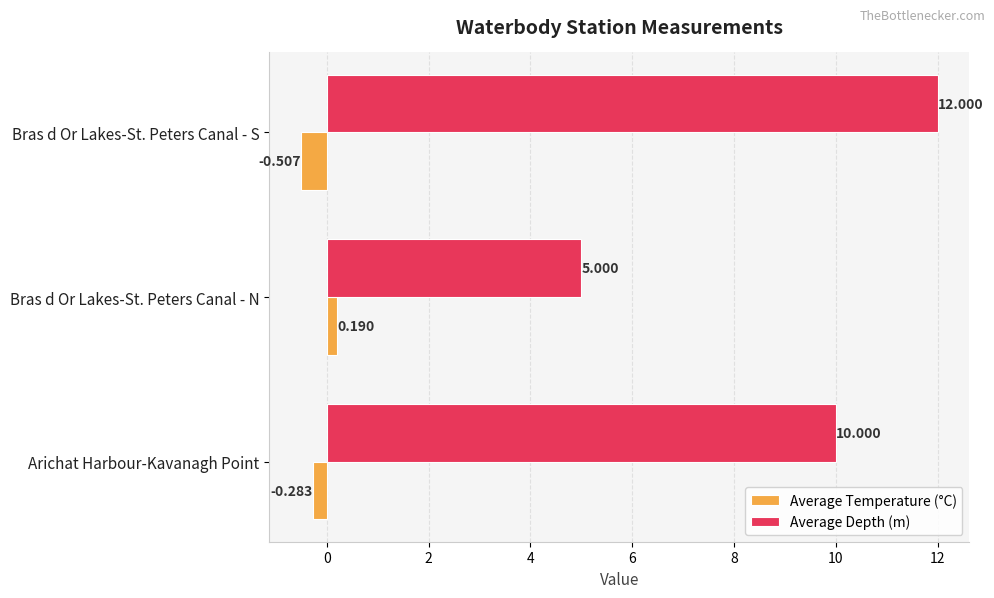

How many data points in Average Temperature (°C) are above 0?

1